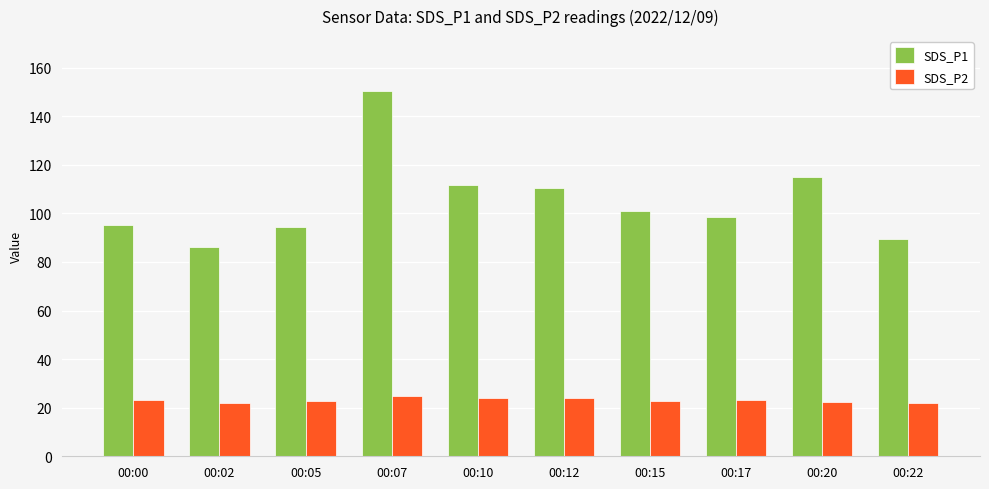

At which category is the sum across all series the highest?

00:07